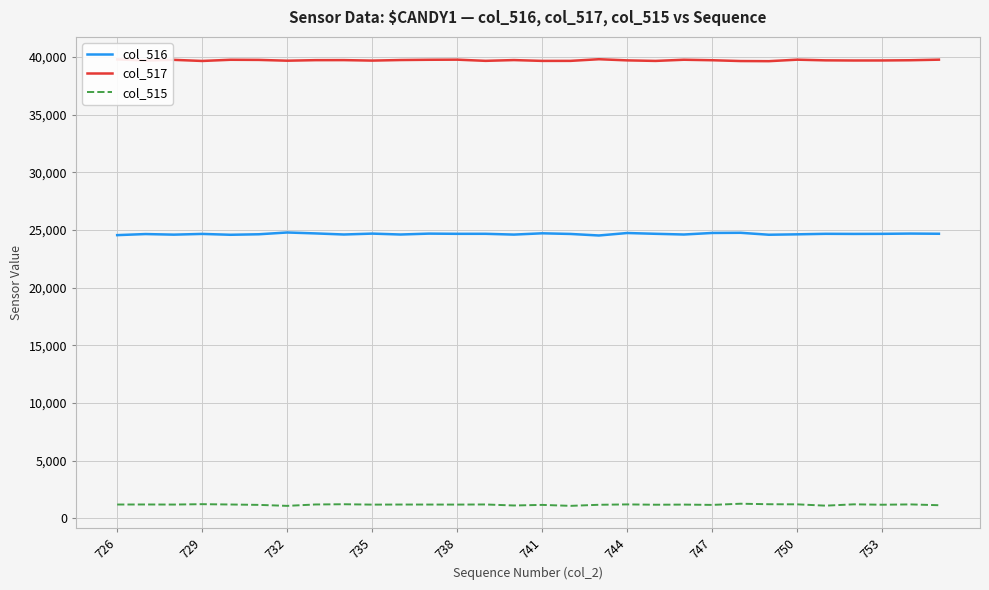

How many lines are shown in the chart?

3